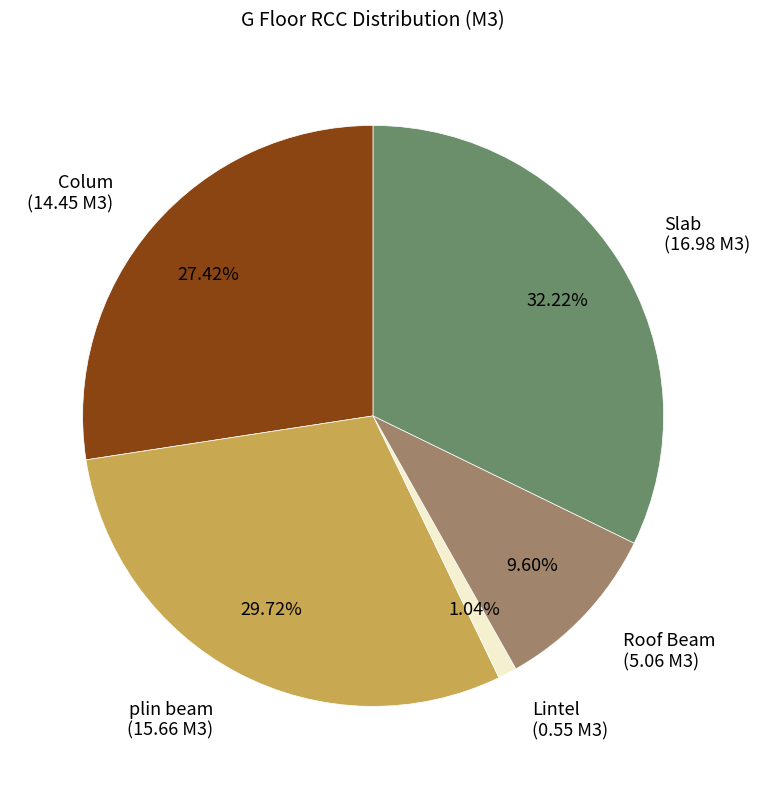

The Lintel slice represents 1% of the pie. True or false?

True